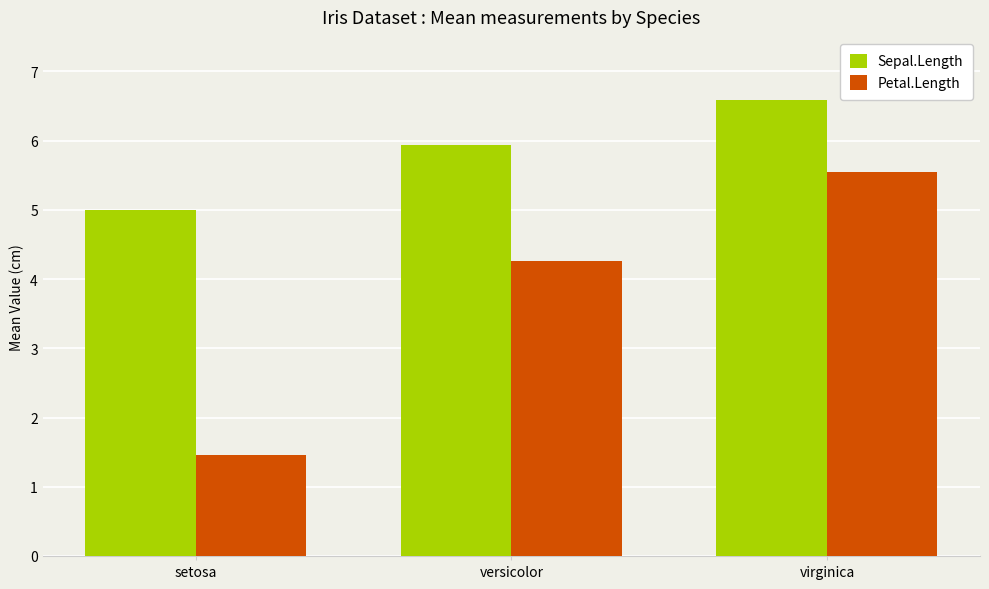

Reading right to left, extract all data points from this chart.

Sepal.Length: 6.6	5.9	5.0
Petal.Length: 5.6	4.3	1.5